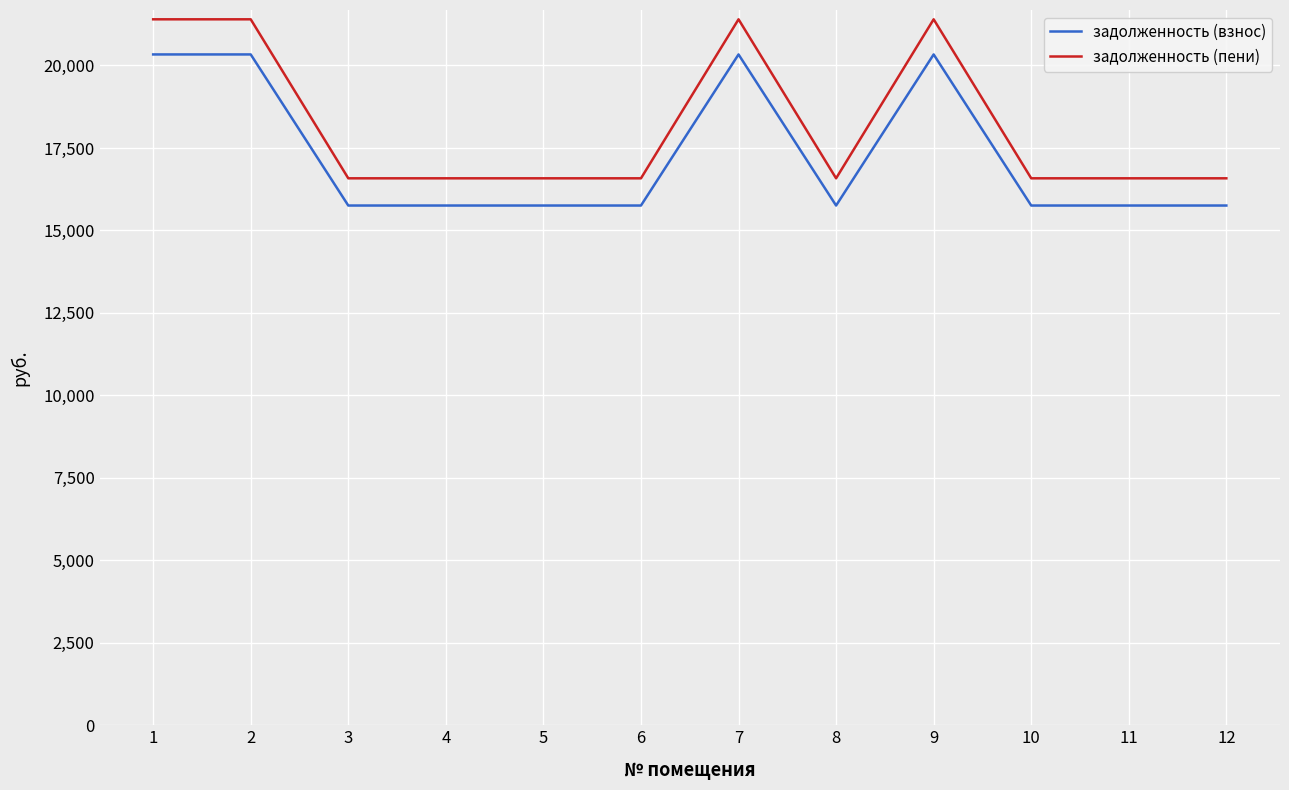

True or false: задолженность (взнос) and задолженность (пени) cross at least once.

False